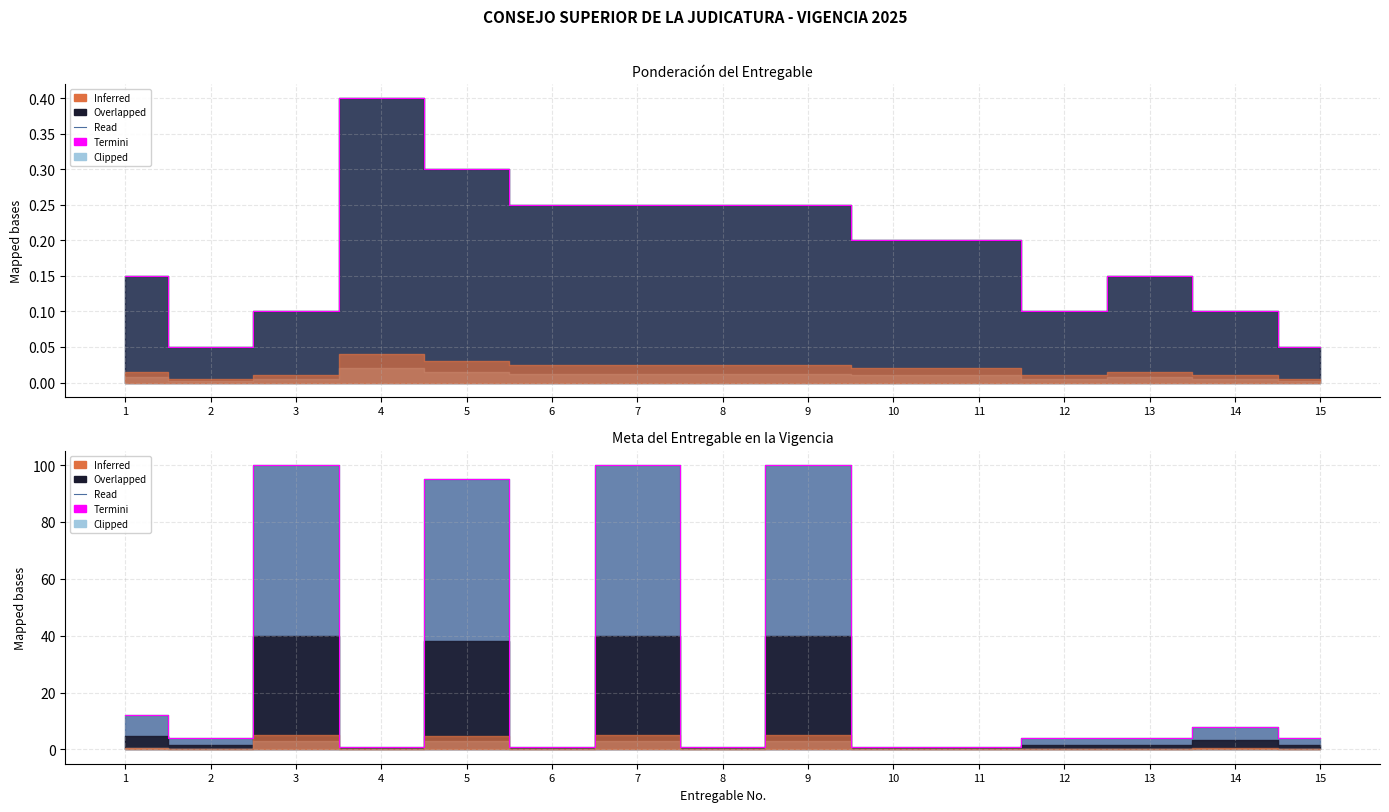

How many lines are shown in the chart?

1